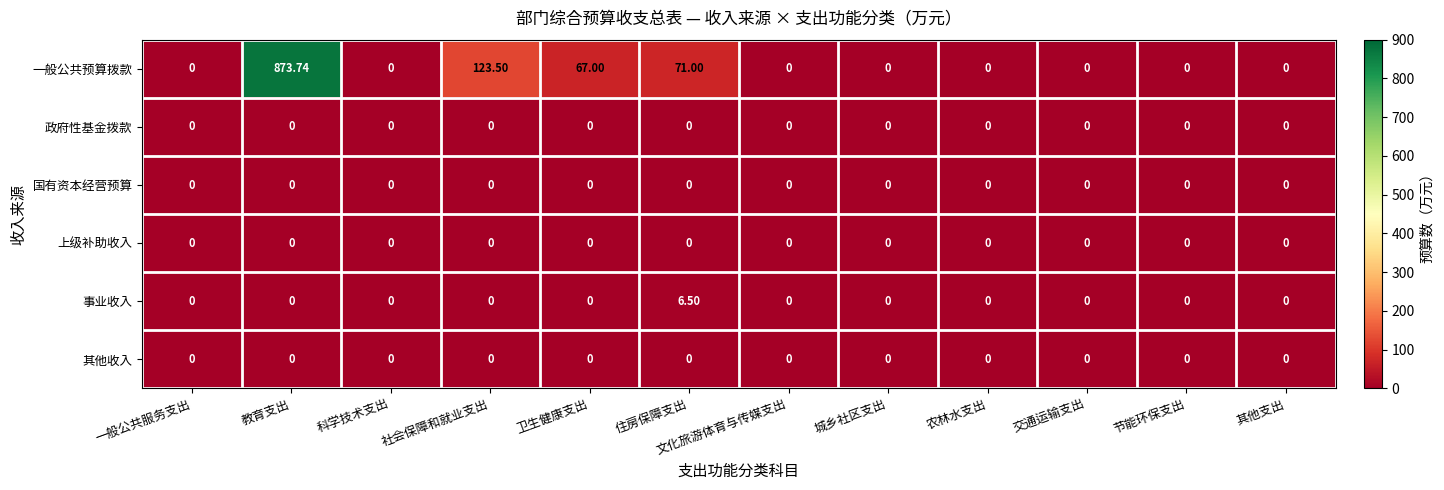

At which category does the chart reach its peak across all series?

教育支出